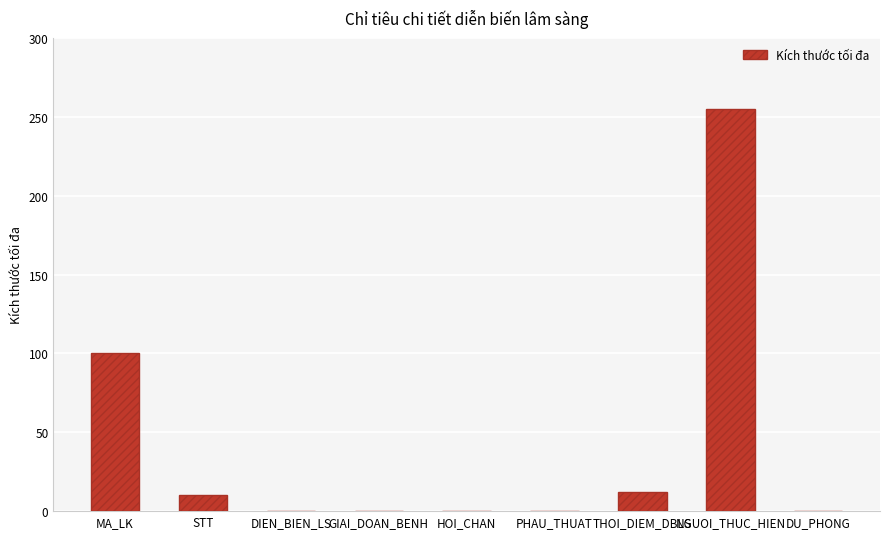

Between DIEN_BIEN_LS and MA_LK, which is larger?

MA_LK